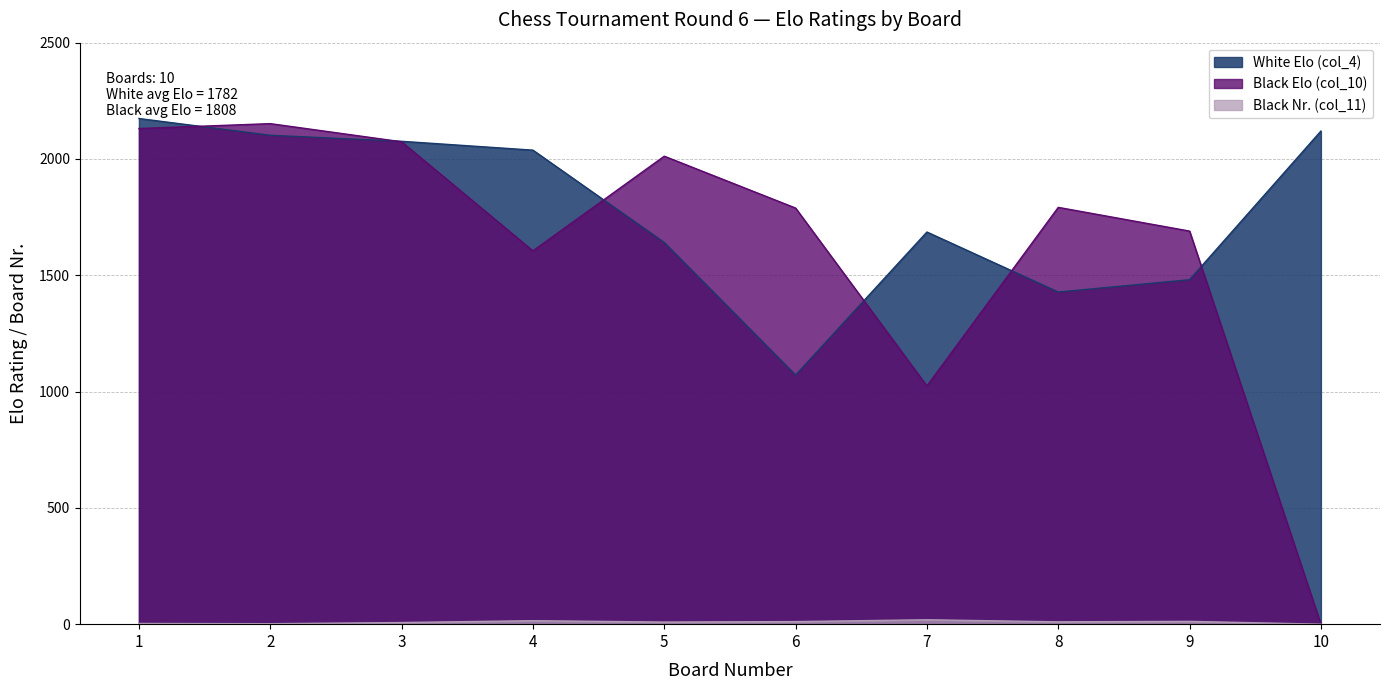

True or false: Black Elo (col_10) and White Elo (col_4) intersect in this chart.

True